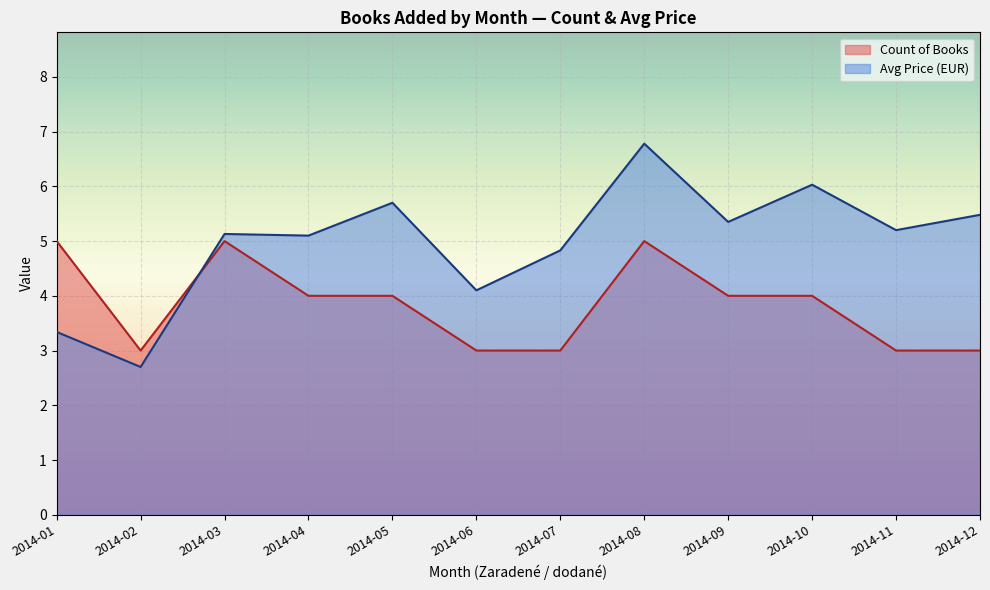

What is the sum of the Avg Price (EUR) values at 2014-10 and 2014-11?

11.2